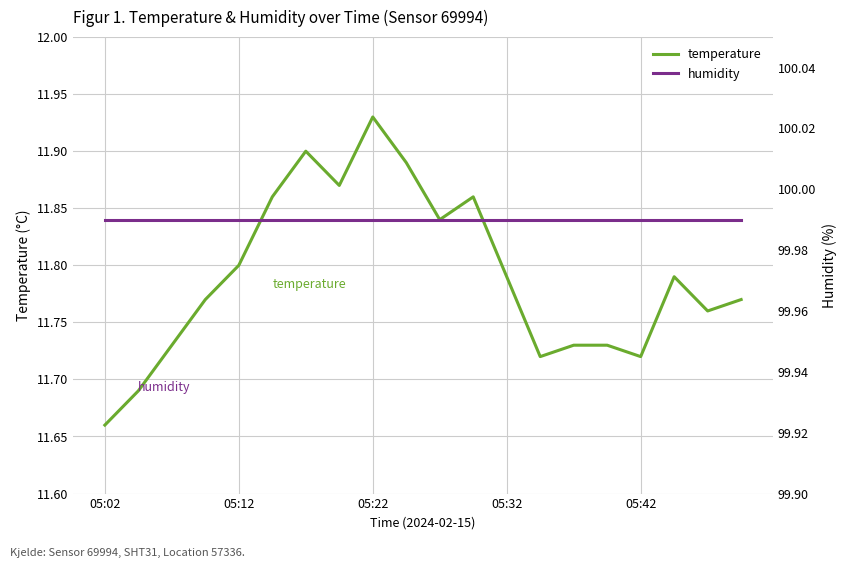

Which series has the largest range (max minus min)?

temperature